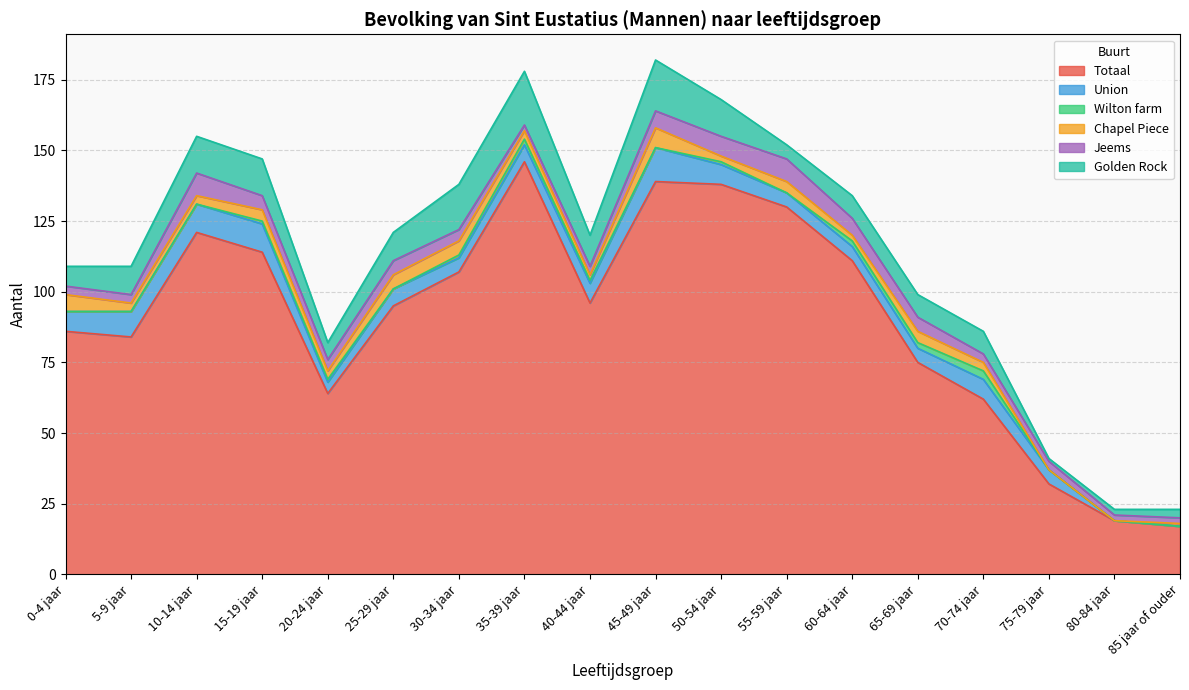

Reading left to right, what are all the values shown in this chart?

Totaal: 86	84	121	114	64	95	107	146	96	139	138	130	111	75	62	32	19	17
Union: 7	9	10	10	4	6	5	6	7	12	7	5	5	5	7	5	0	0
Wilton farm: 0	0	0	1	1	0	1	2	1	0	1	0	2	2	3	0	0	0
Chapel Piece: 6	3	3	4	3	5	5	3	2	7	2	4	2	4	3	0	0	1
Jeems: 3	3	8	5	4	5	4	2	3	6	7	8	6	5	3	3	2	2
Golden Rock: 7	10	13	13	6	10	16	19	11	18	13	5	8	8	8	1	2	3